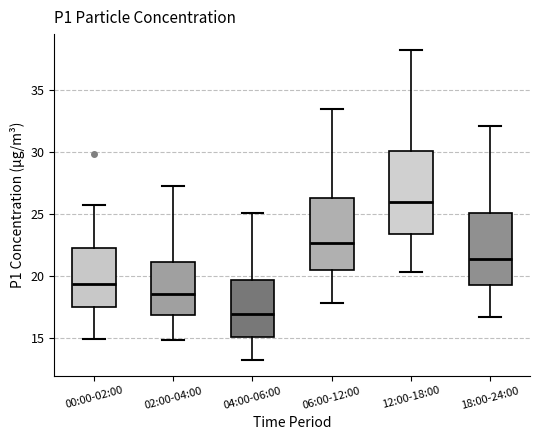

Which box has the lowest median line?

04:00-06:00